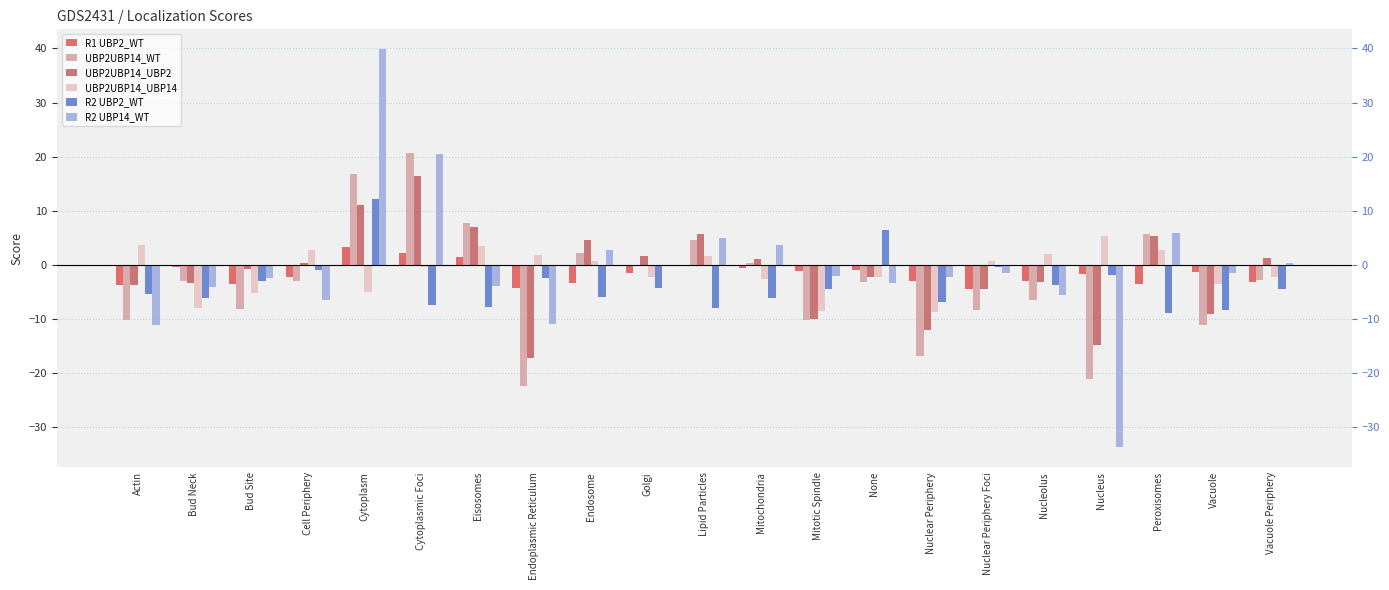

What is the difference between the highest and lowest values at Cytoplasmic Foci?

28.2